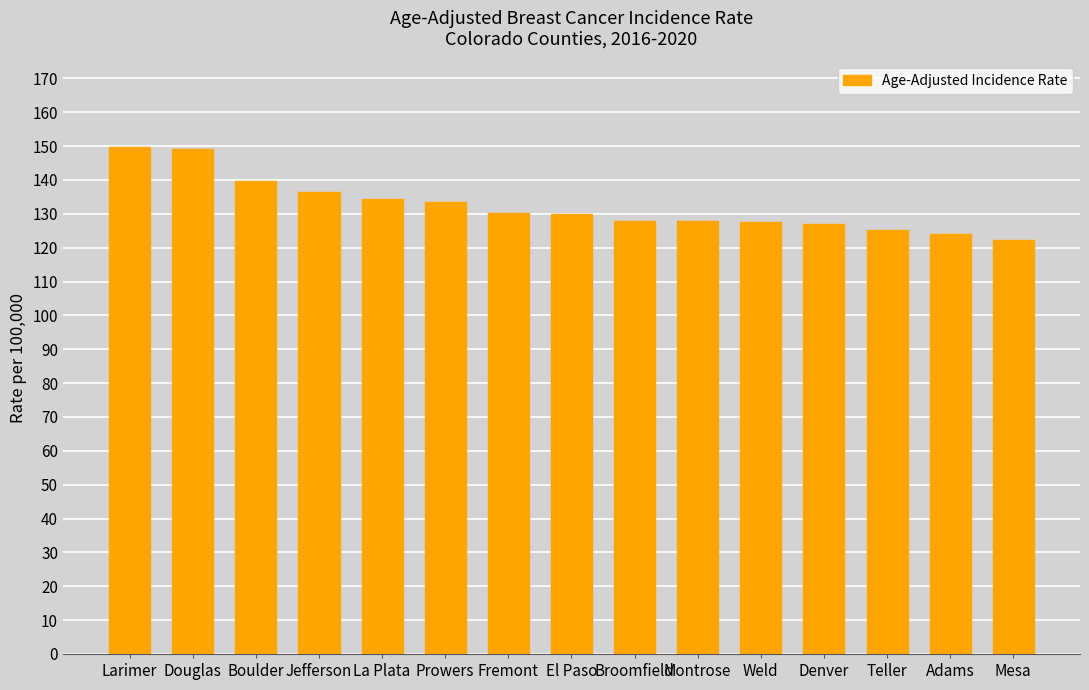

What is the change in value from Jefferson to Mesa?

-14.0